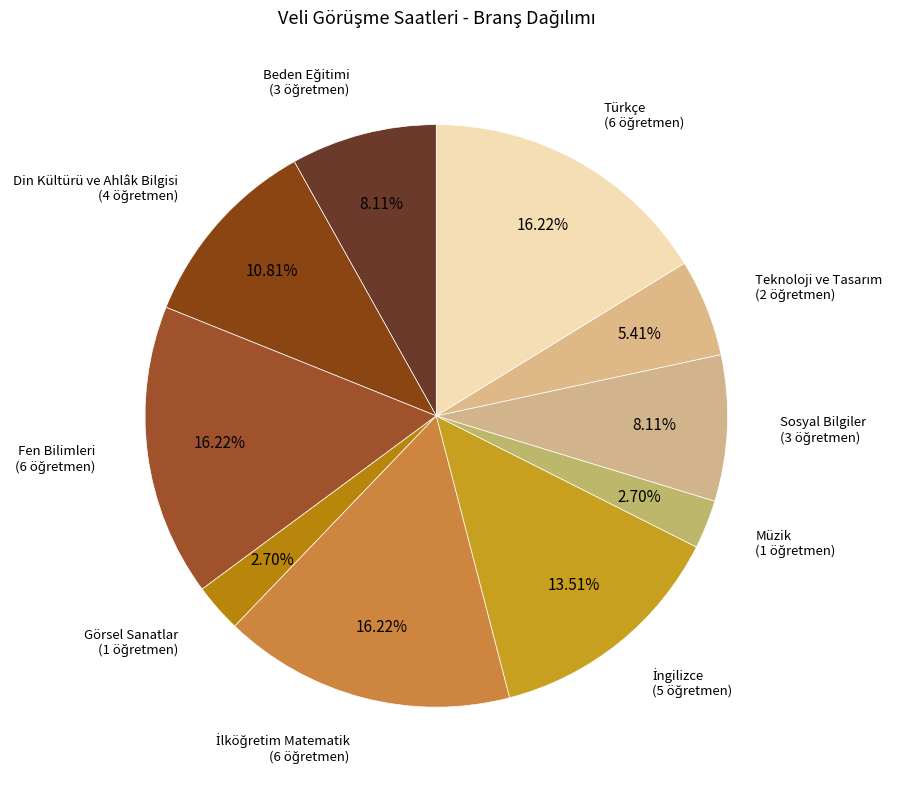

Is there a majority slice in this chart?

No